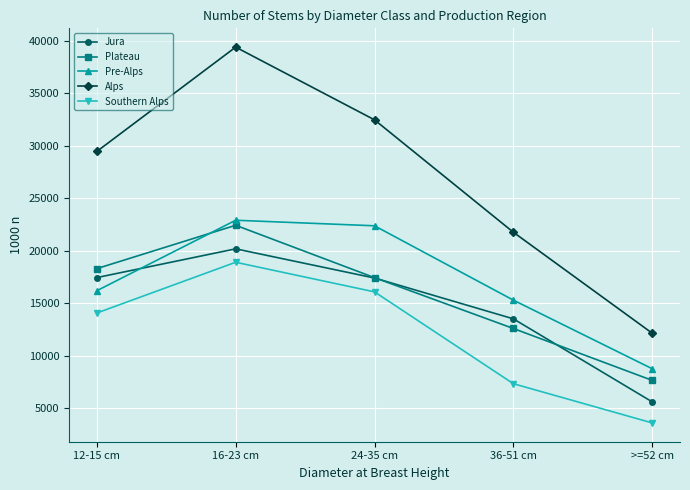

At which label does Jura reach its peak?

16-23 cm